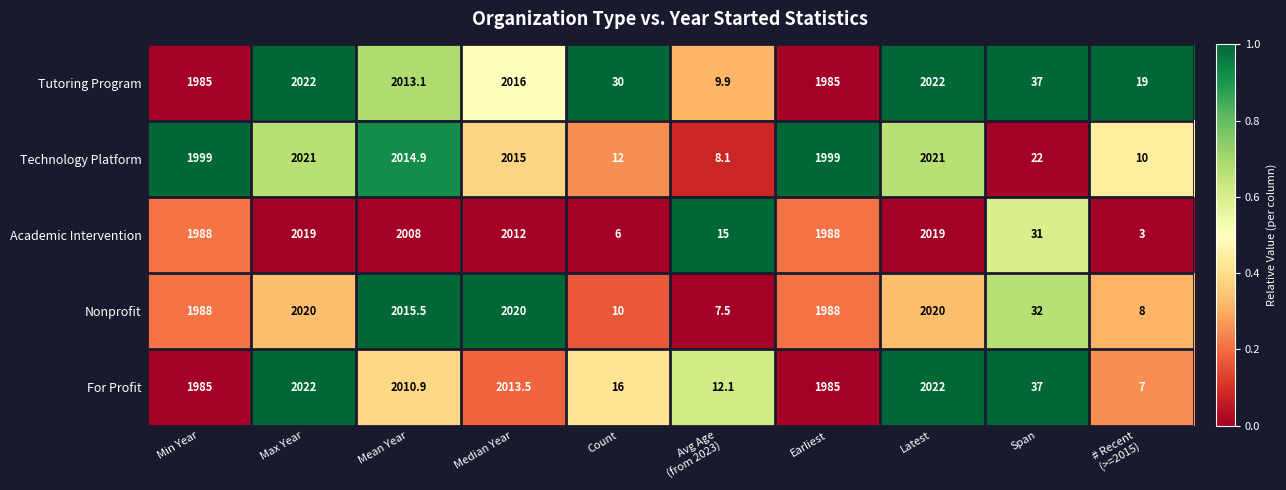

How many distinct data groups are displayed?

5